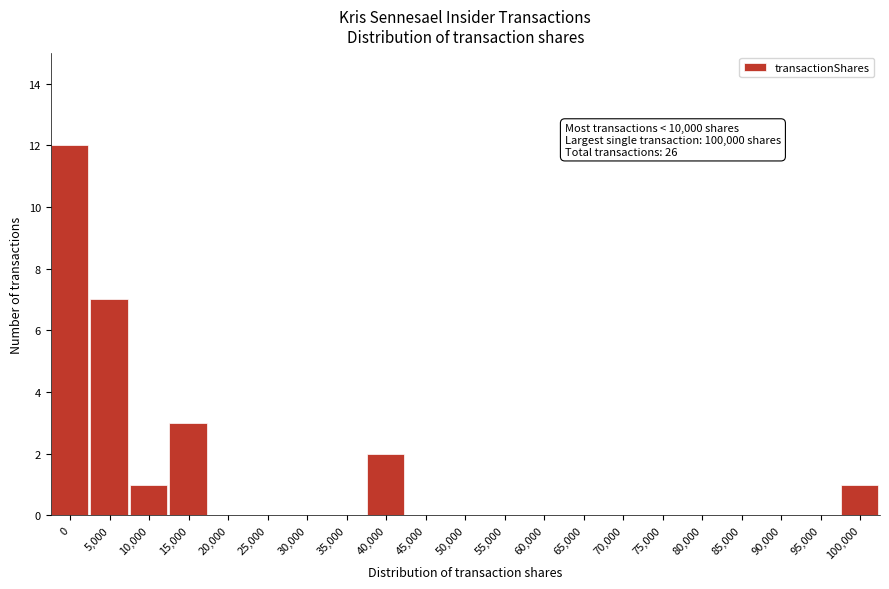

Reading right to left, extract all data points from this chart.

100,000=1	95,000=0	90,000=0	85,000=0	80,000=0	75,000=0	70,000=0	65,000=0	60,000=0	55,000=0	50,000=0	45,000=0	40,000=2	35,000=0	30,000=0	25,000=0	20,000=0	15,000=3	10,000=1	5,000=7	0=12